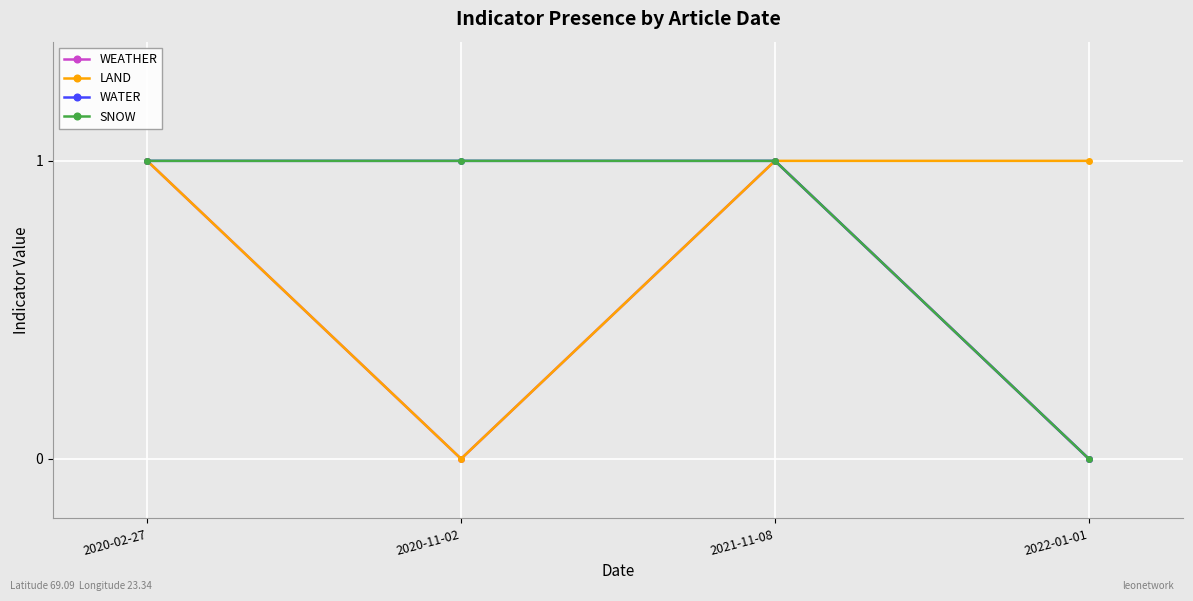

What is the highest value of the SNOW series?

1